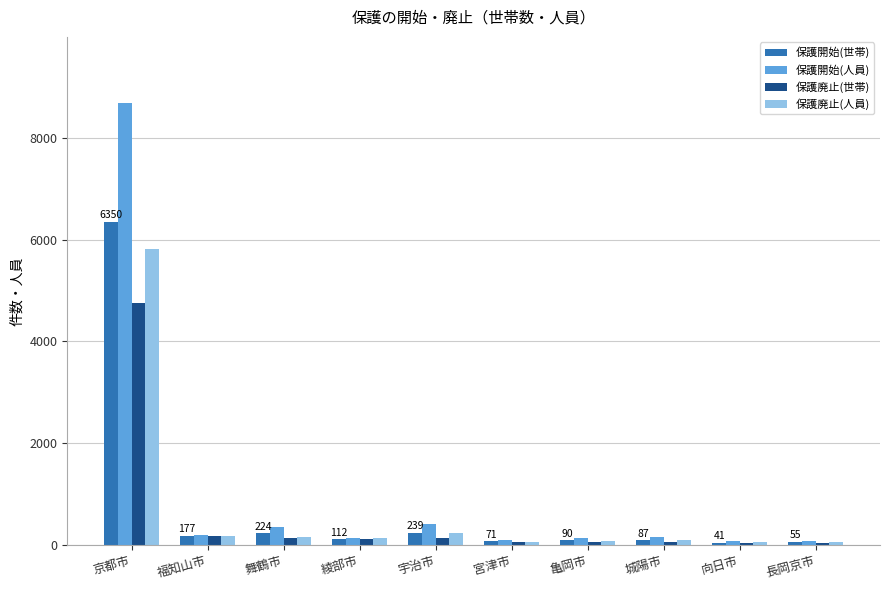

Are the bars horizontal?

No